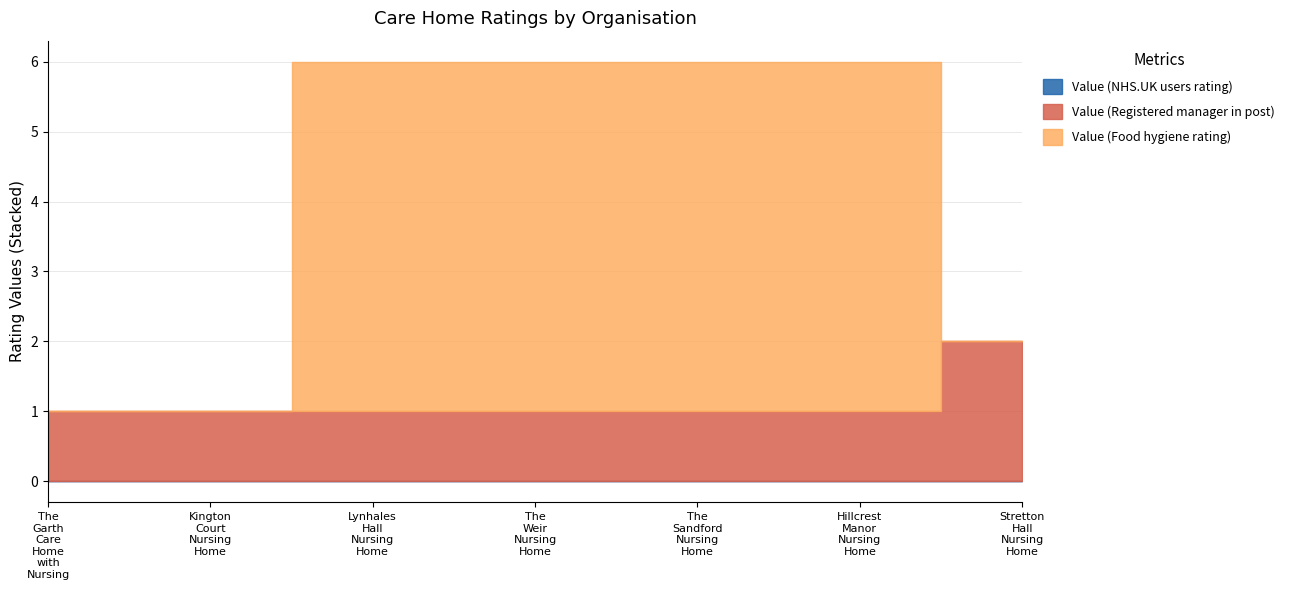

Does the chart have visible grid lines?

Yes